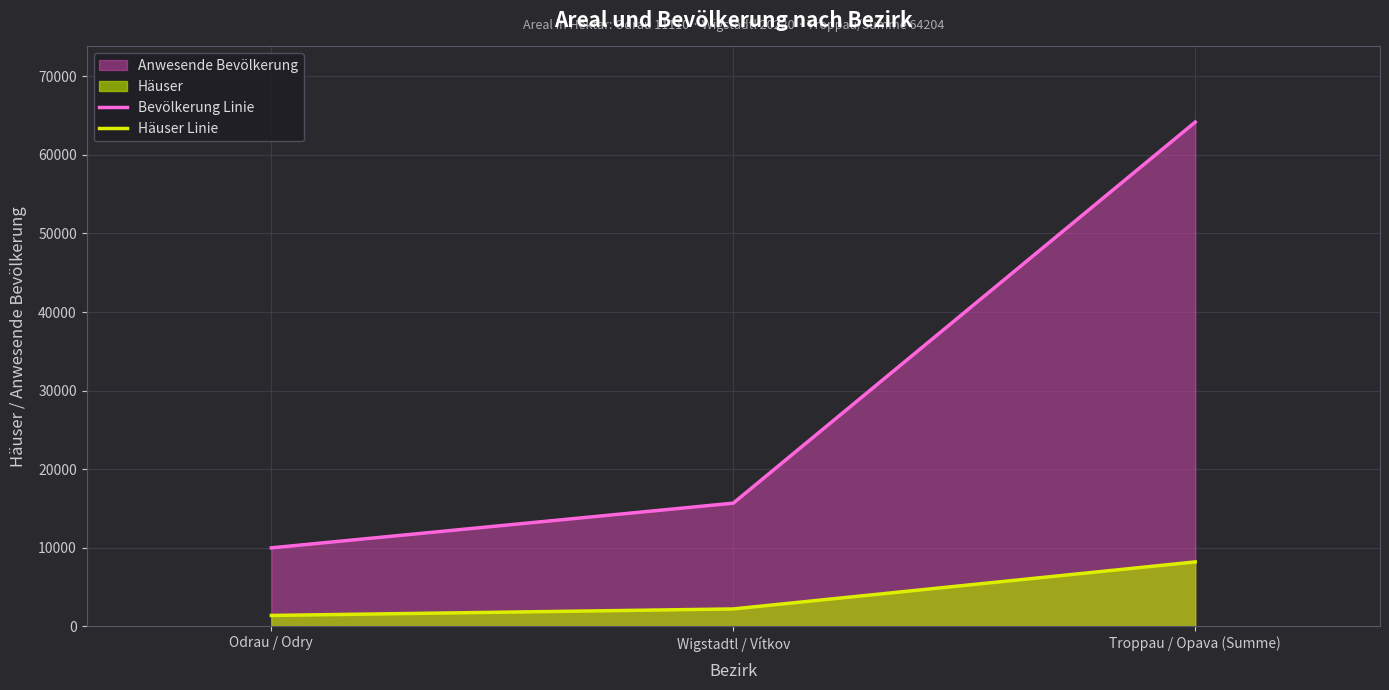

Is it true that Bevölkerung Linie equals 9999 at Odrau / Odry?

True